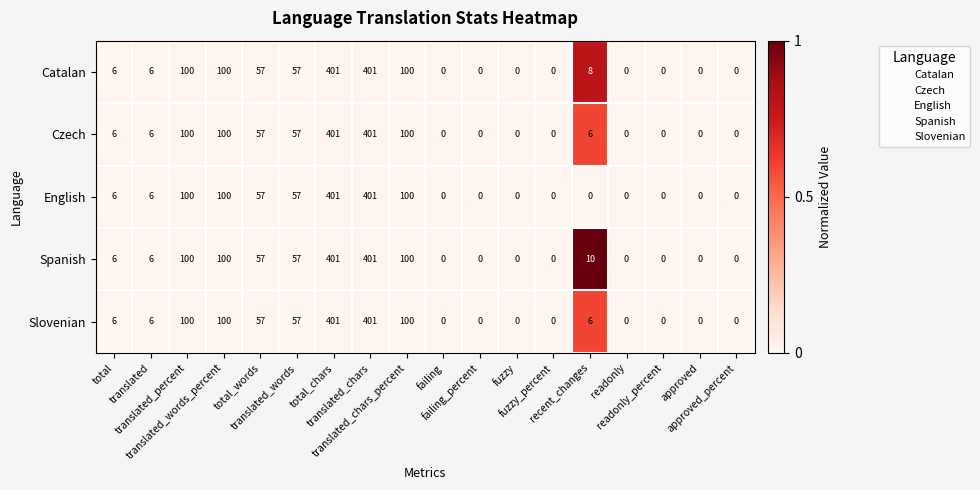

What is the highest value of the Slovenian series?

401